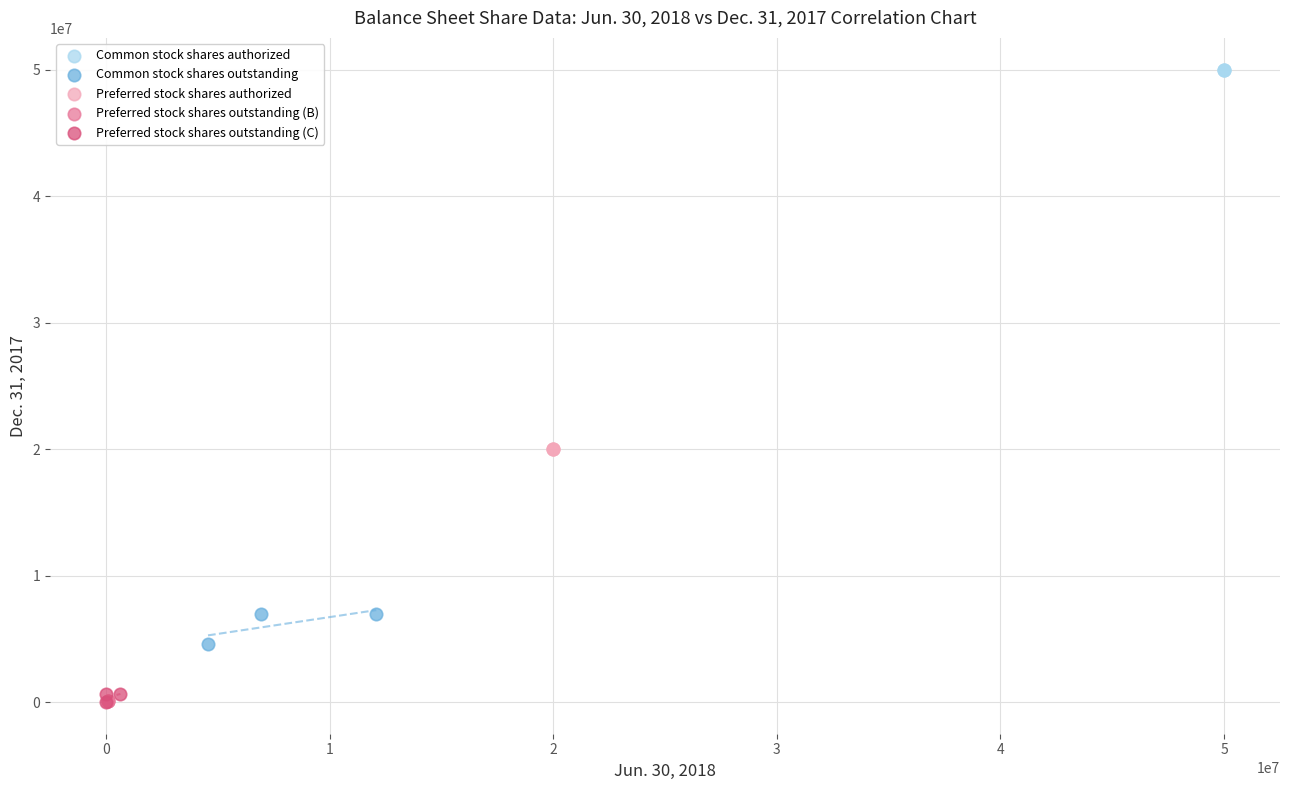

Which series reaches the maximum Y coordinate?

Common stock shares authorized